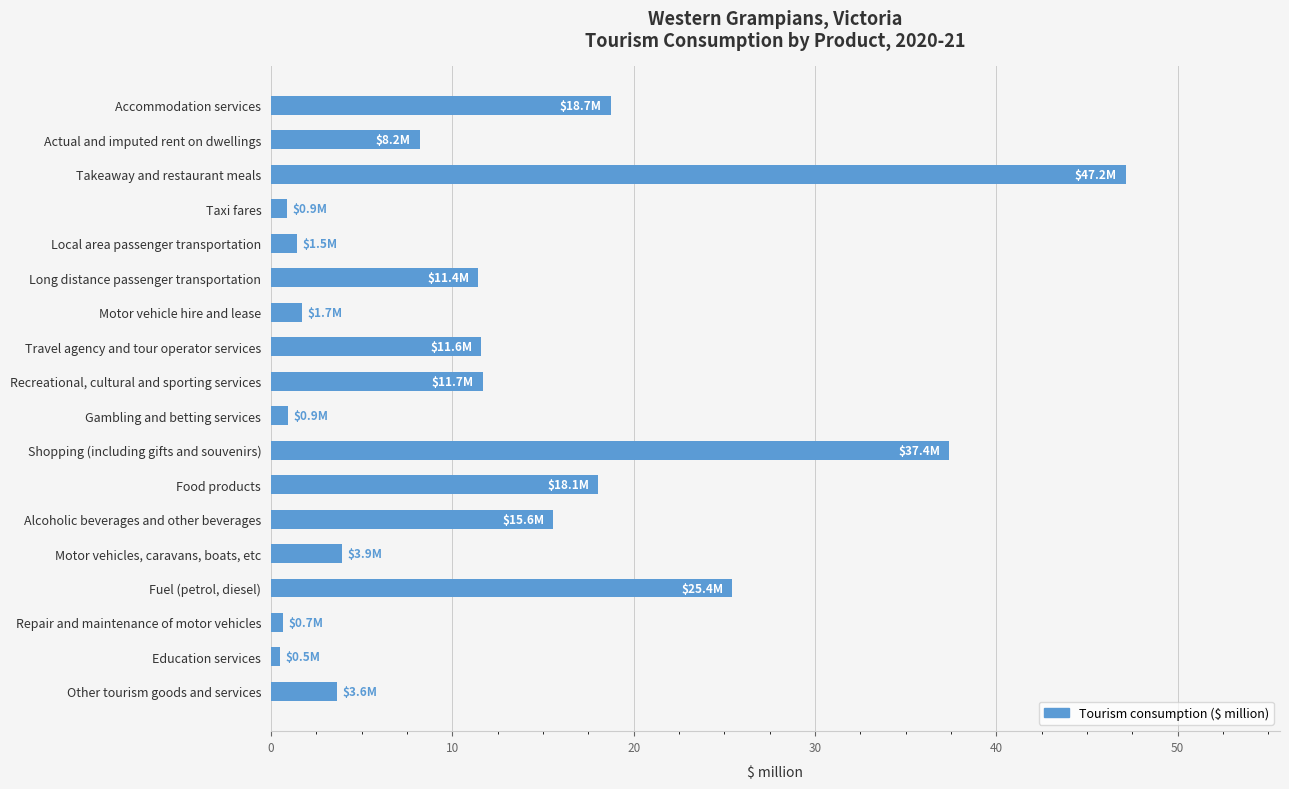

What is the change in value from Accommodation services to Shopping (including gifts and souvenirs)?

+18.7